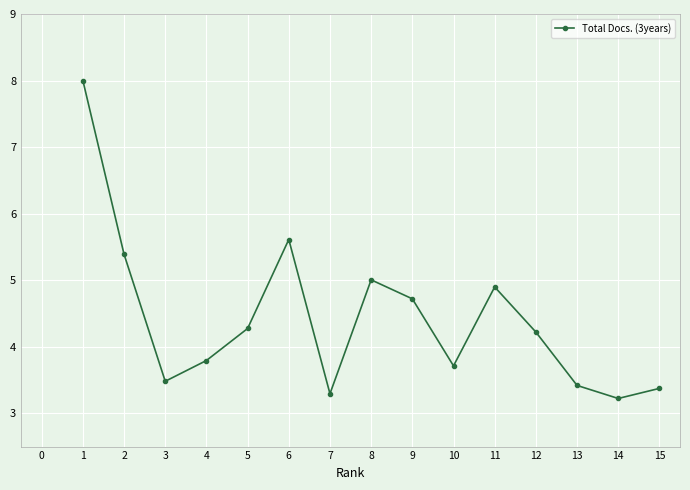

How many interior local peaks (higher than both neighbors) does the data have?

3